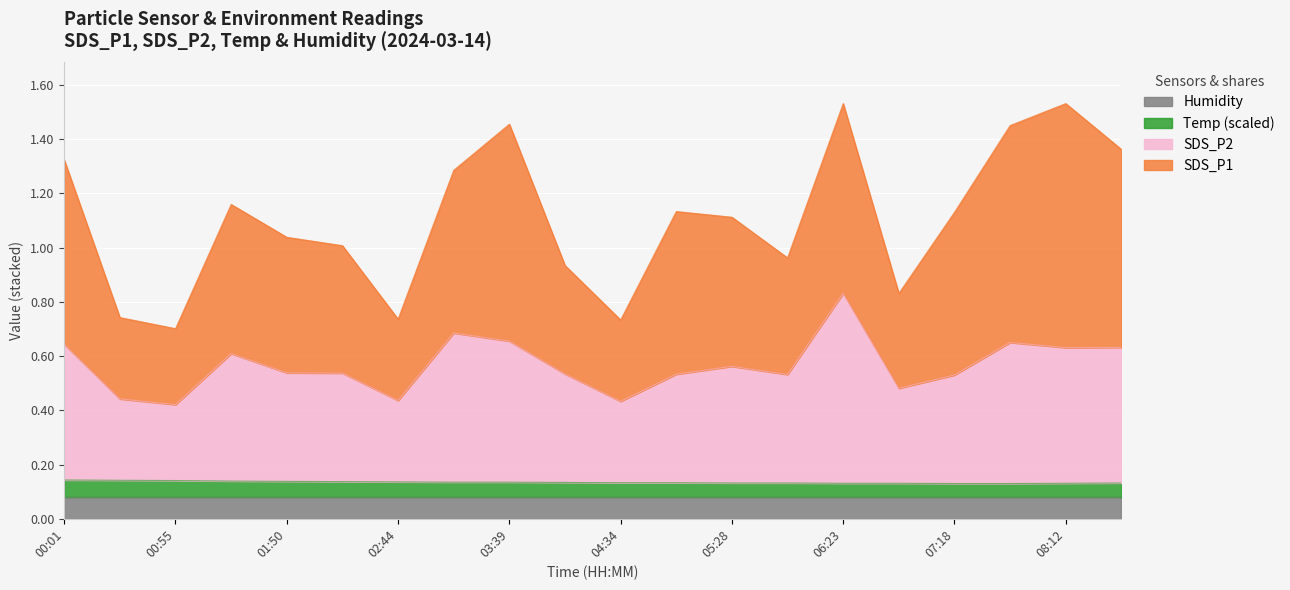

How many lines are shown in the chart?

4